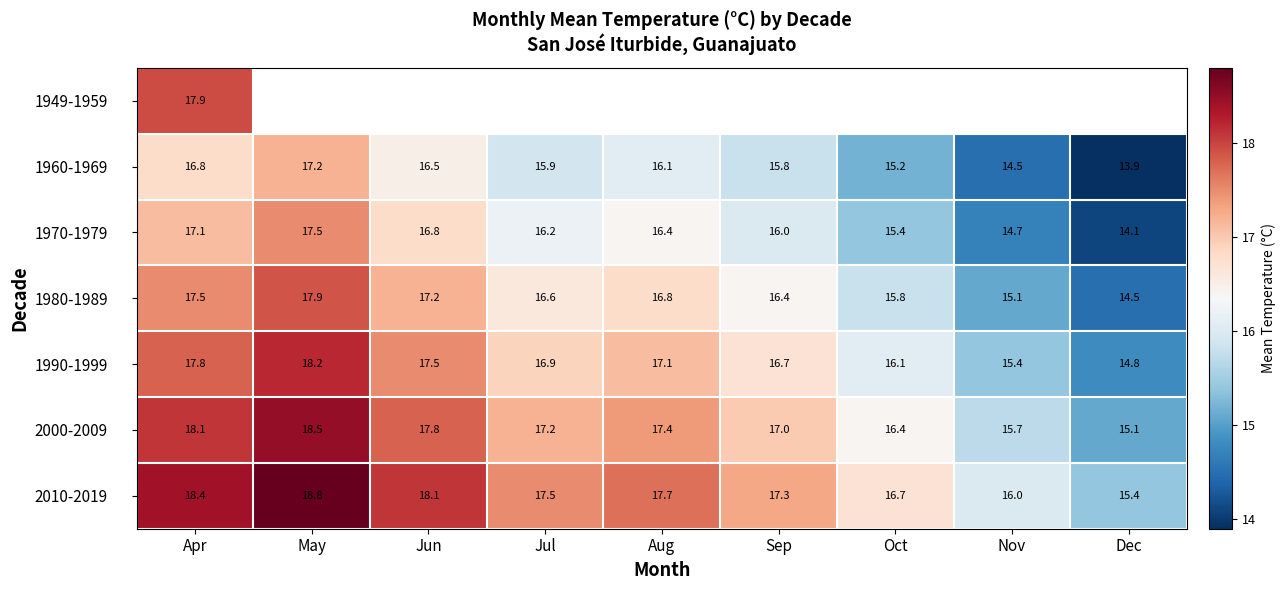

What is the difference between the second highest and minimum values in the 2000-2009 series?

3.0